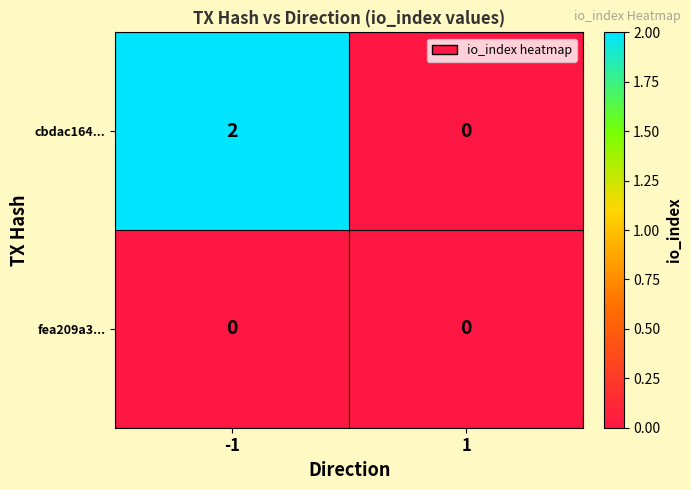

Which series has the largest range (max minus min)?

cbdac164...